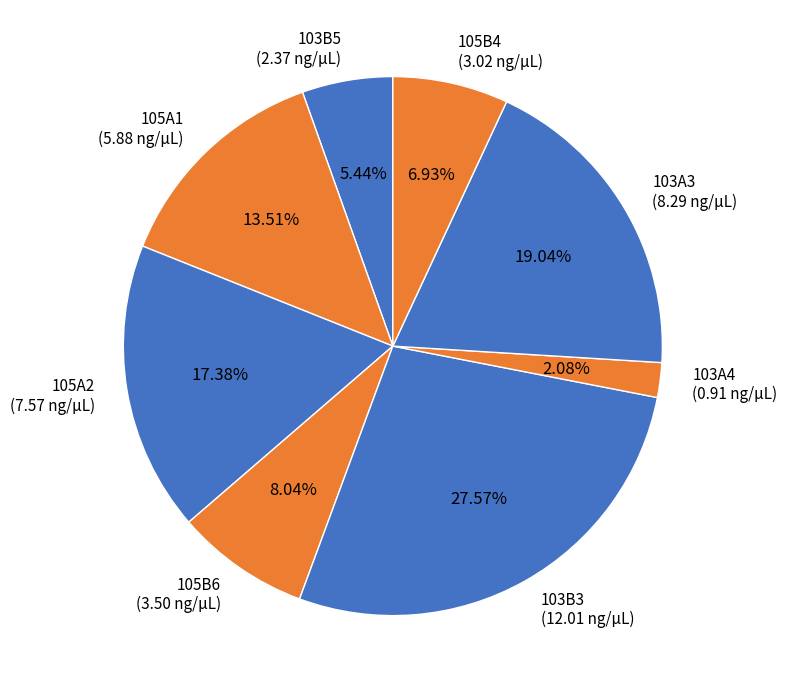

How many slices are in this pie chart?

8